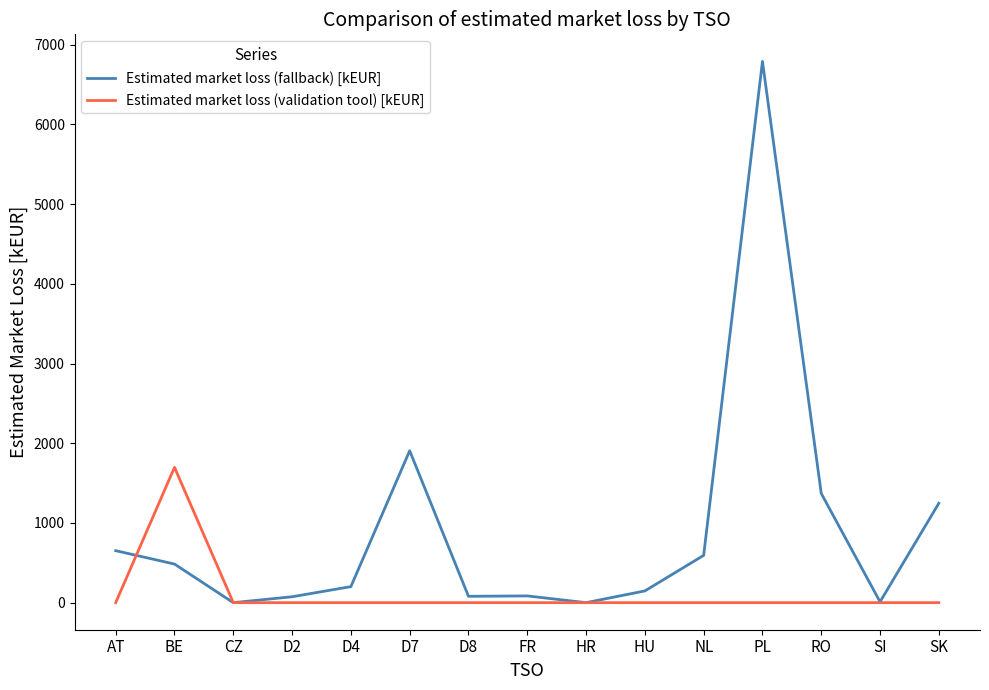

What is the maximum value for Estimated market loss (fallback) [kEUR]?

6790.5